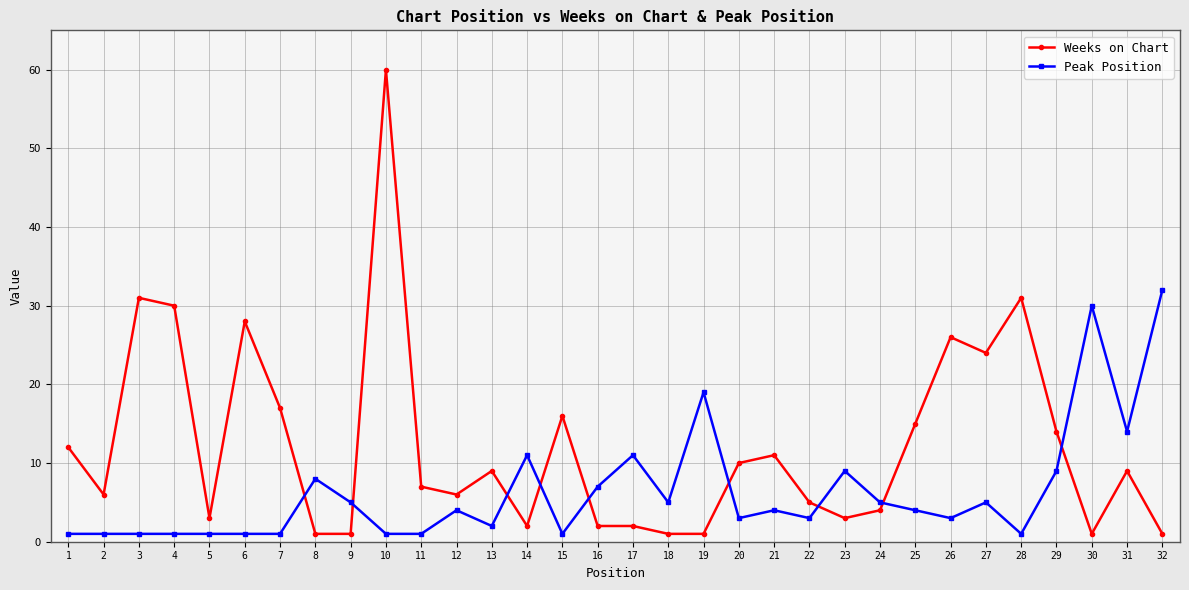

Reading left to right, extract all data points from this chart.

Weeks on Chart: 1=12	2=6	3=31	4=30	5=3	6=28	7=17	8=1	9=1	10=60	11=7	12=6	13=9	14=2	15=16	16=2	17=2	18=1	19=1	20=10	21=11	22=5	23=3	24=4	25=15	26=26	27=24	28=31	29=14	30=1	31=9	32=1
Peak Position: 1=1	2=1	3=1	4=1	5=1	6=1	7=1	8=8	9=5	10=1	11=1	12=4	13=2	14=11	15=1	16=7	17=11	18=5	19=19	20=3	21=4	22=3	23=9	24=5	25=4	26=3	27=5	28=1	29=9	30=30	31=14	32=32